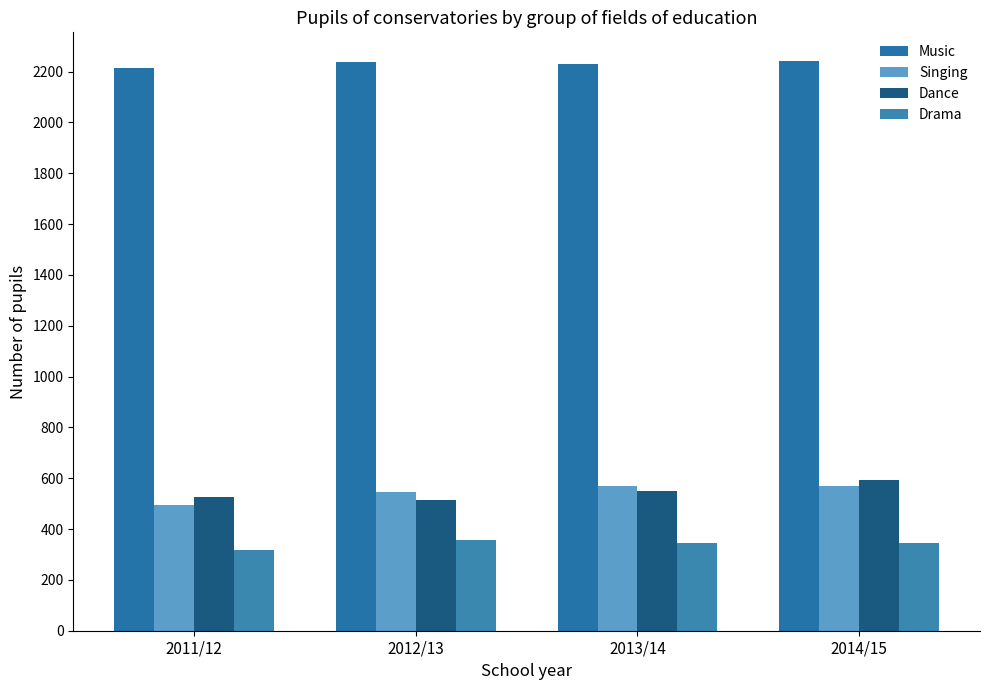

How many groups of bars are there?

4